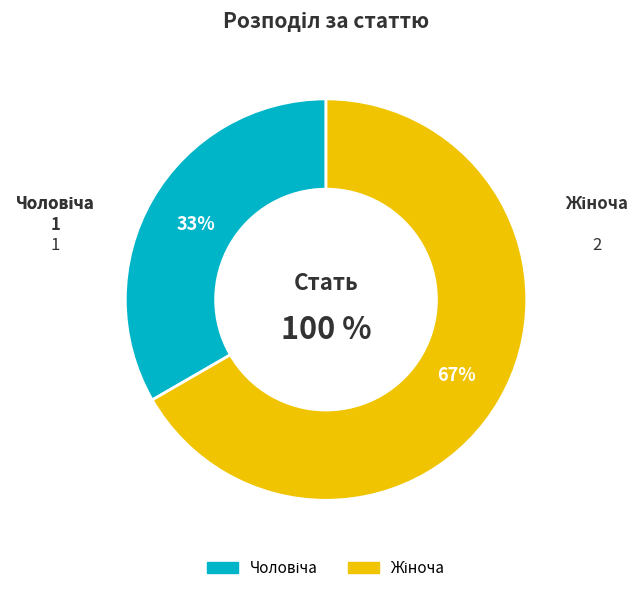

How many slices are in this pie chart?

2